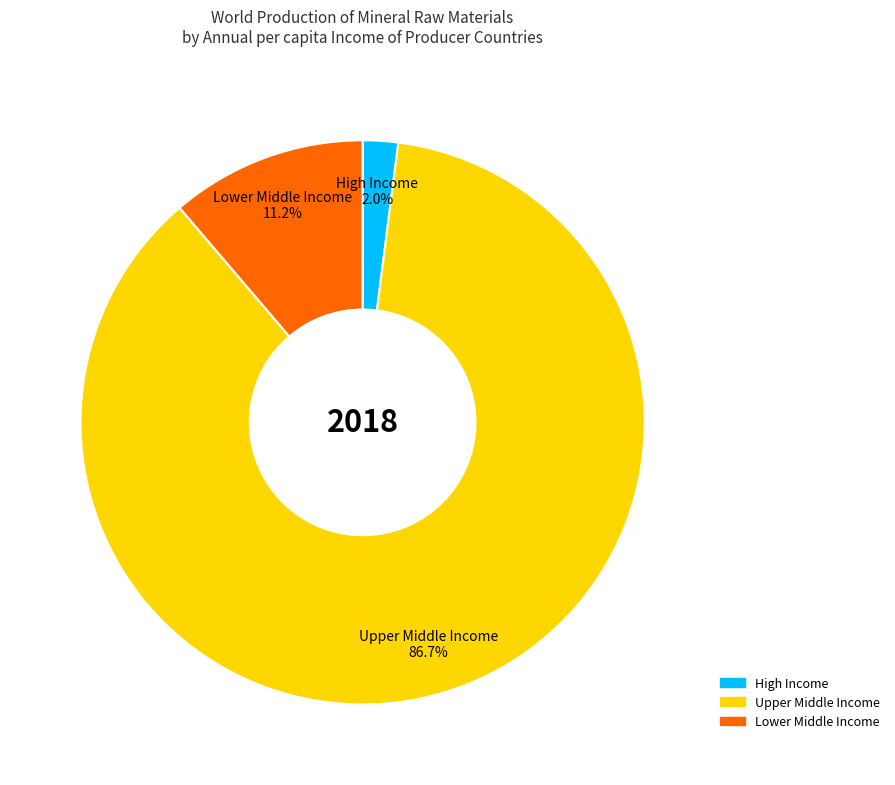

How many segments does this pie chart have?

3